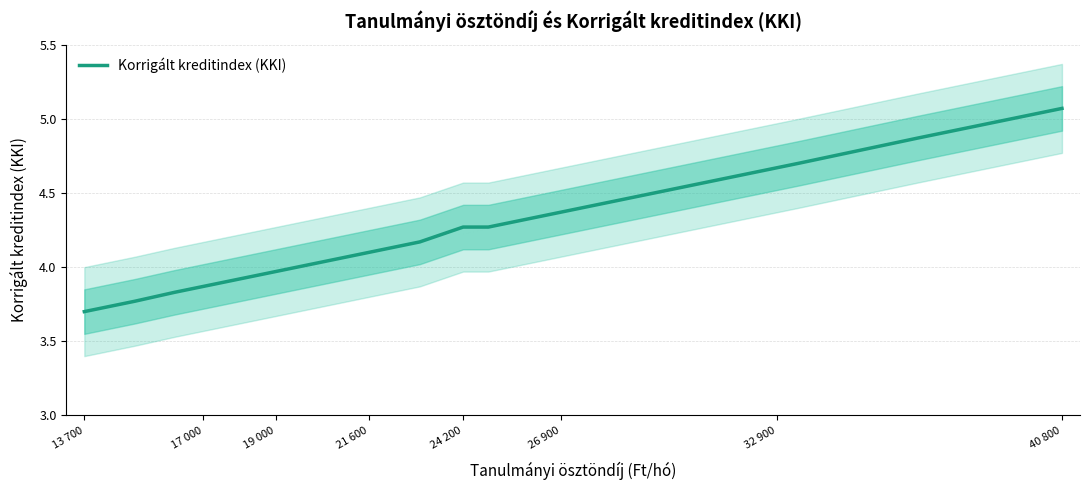

How many series are shown in this chart?

1